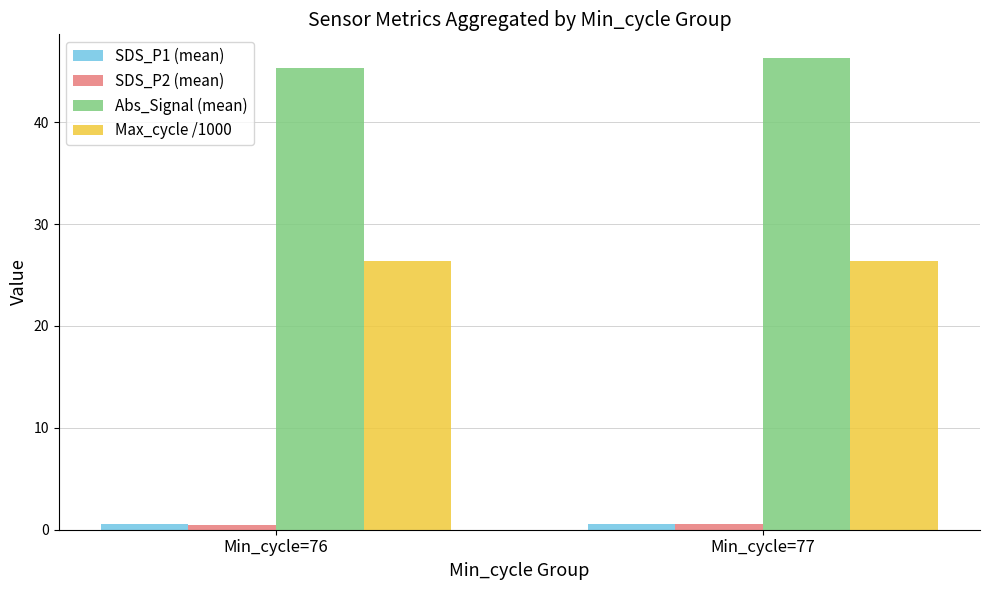

The value of SDS_P2 (mean) at Min_cycle=77 is 0.5. True or false?

True